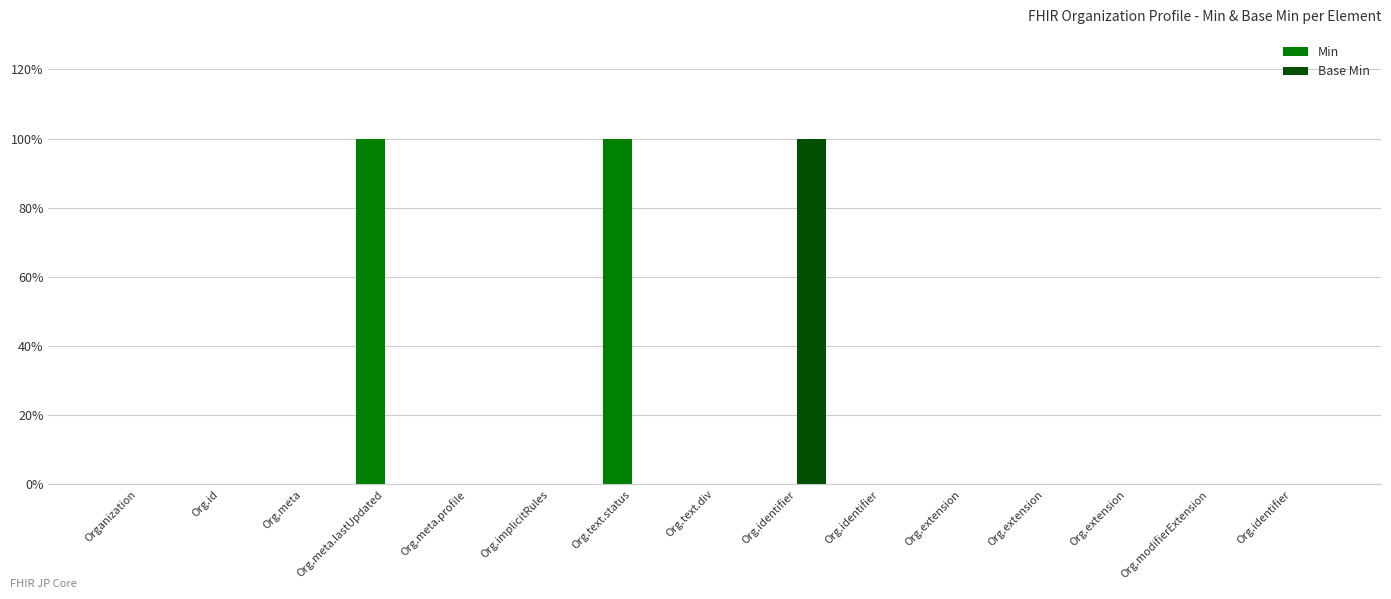

What are all the series names shown in the legend?

Min, Base Min